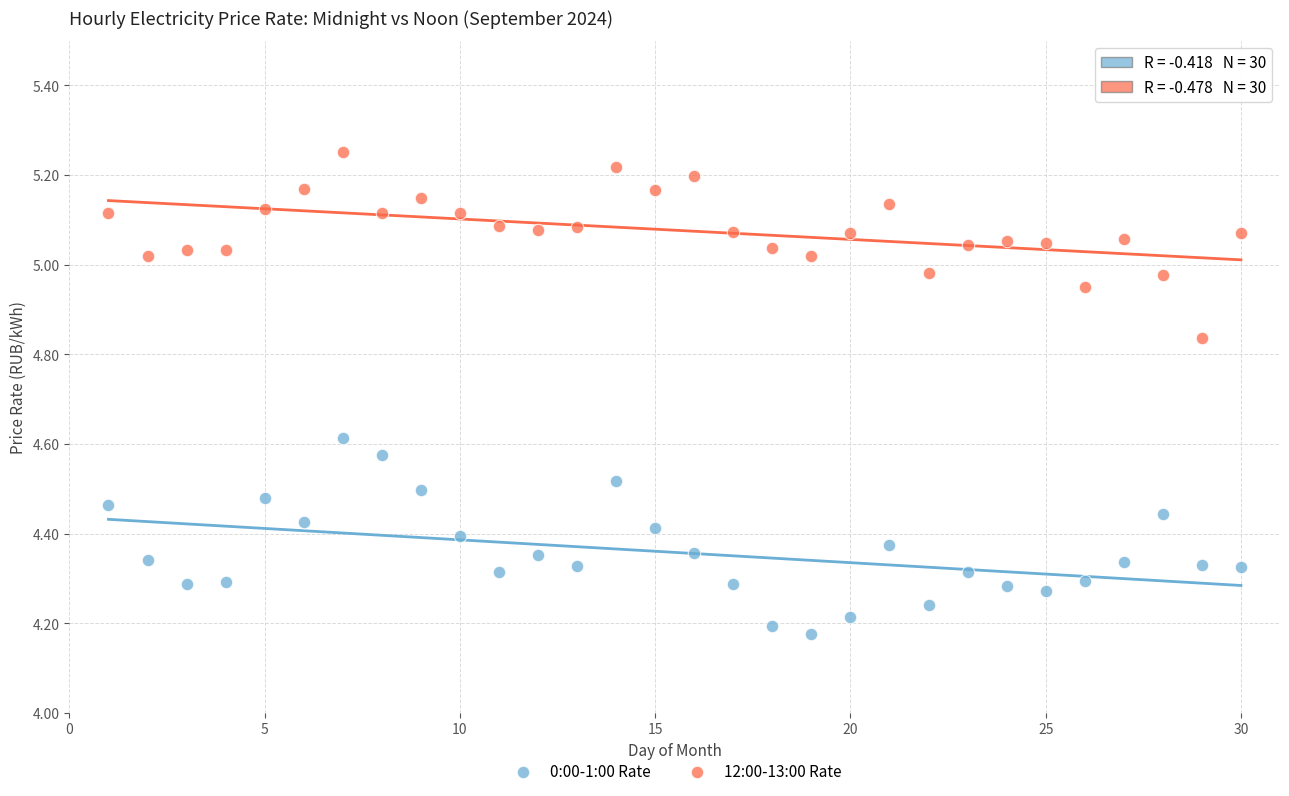

Which series reaches the minimum Y coordinate?

0:00-1:00 Rate